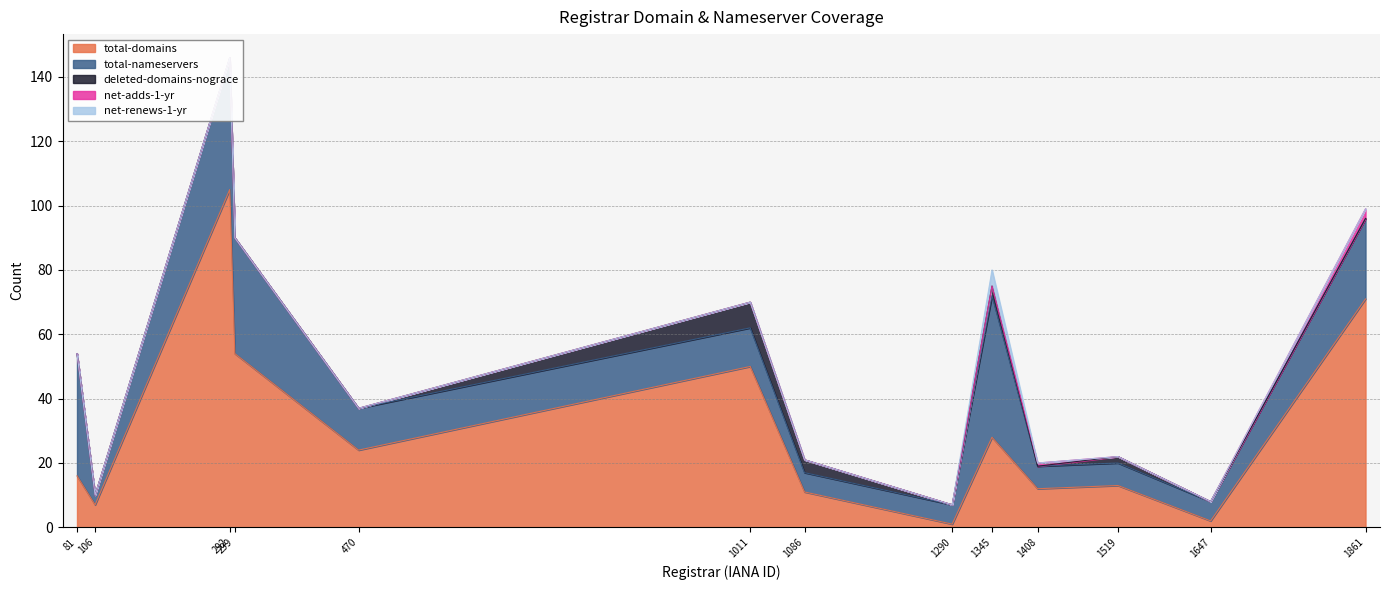

The value of net-renews-1-yr at SafeBrands SAS is 0. True or false?

True